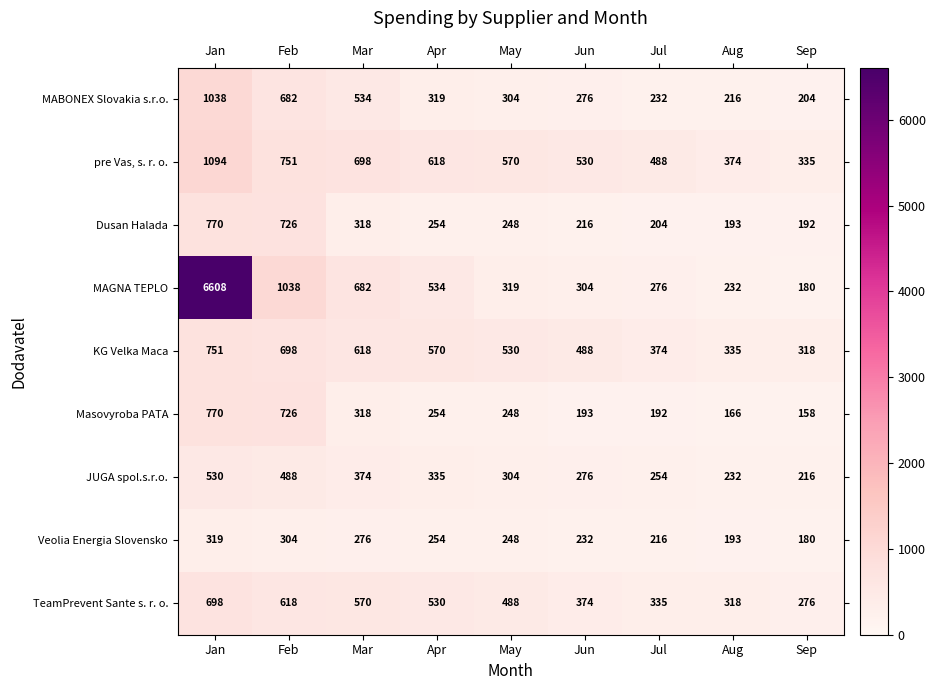

At which category does the chart reach its minimum across all series?

Sep